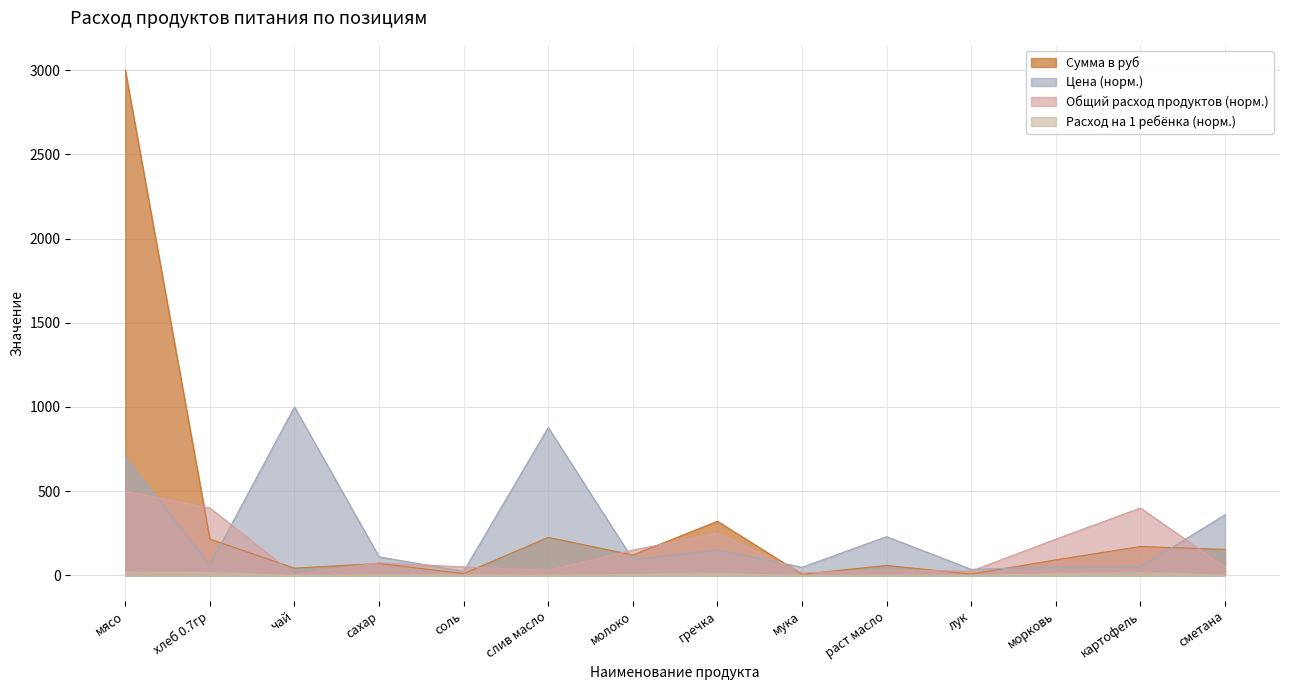

Which series changed the most between хлеб 0.7гр and чай?

Цена (норм.)